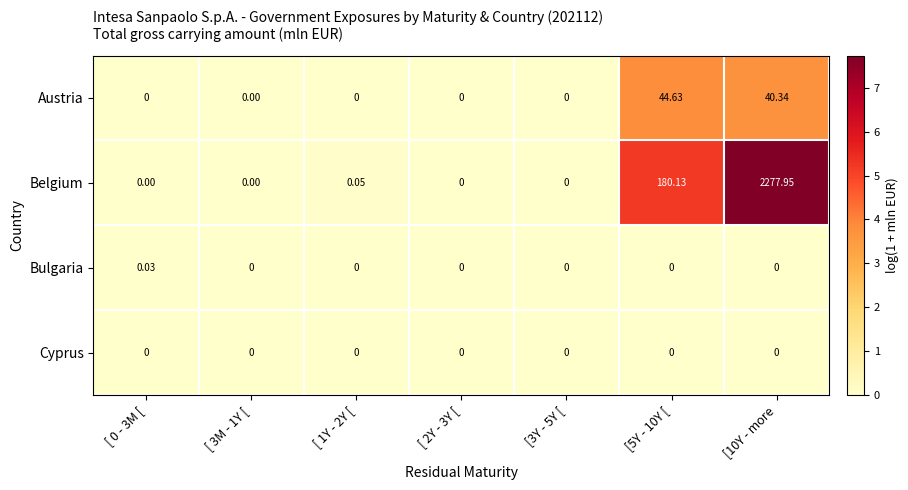

Rank the series by their maximum value, from lowest to highest.

Cyprus, Bulgaria, Austria, Belgium